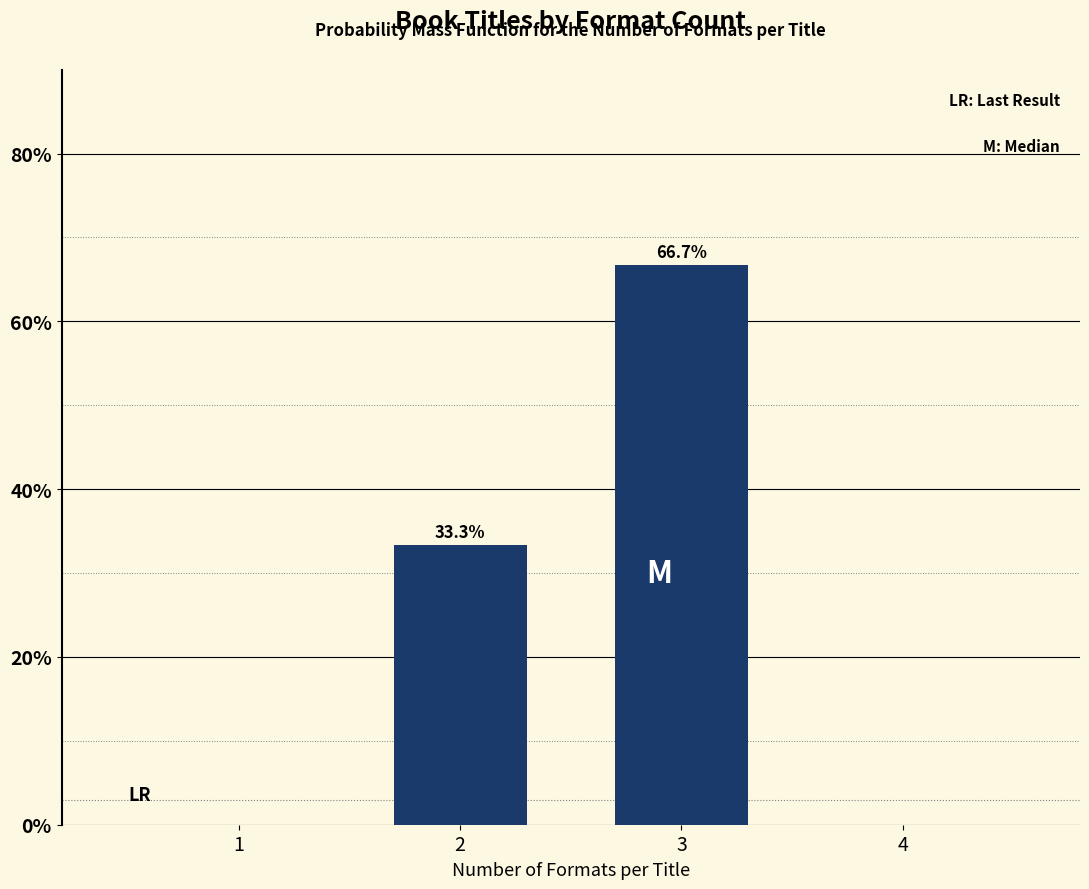

Reading left to right, what are all the values shown in this chart?

1=0.0	2=33.3	3=66.7	4=0.0